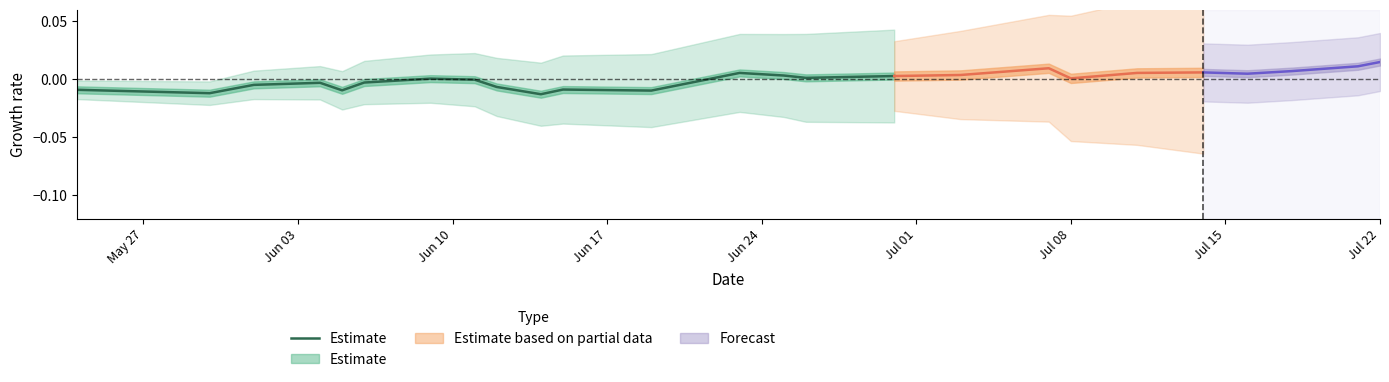

How many interior local valleys (lower than both neighbors) does the data have?

5